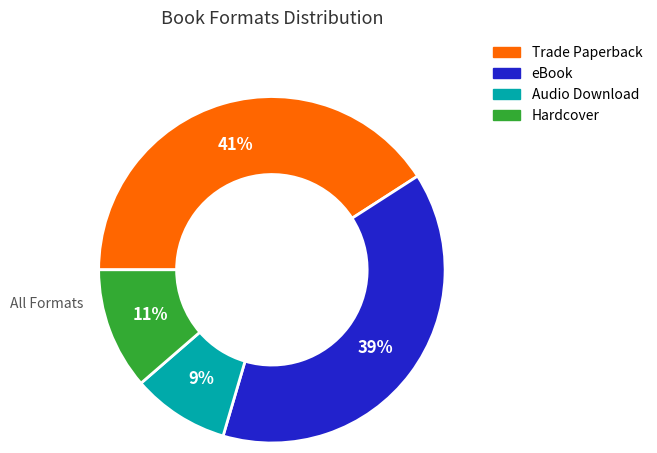

Does Hardcover account for over 50% of the chart?

No